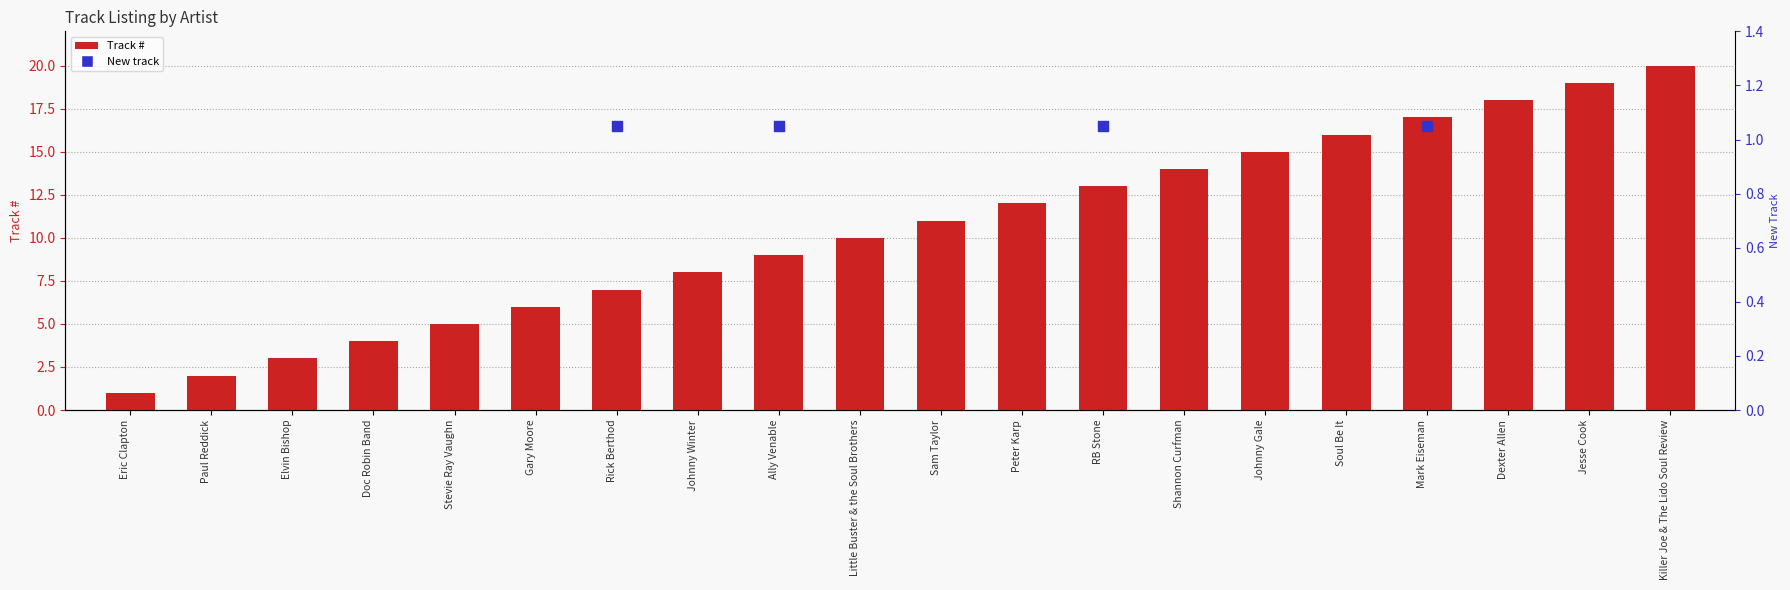

What is the ratio of the value at Eric Clapton to the value at Stevie Ray Vaughn?

0.2